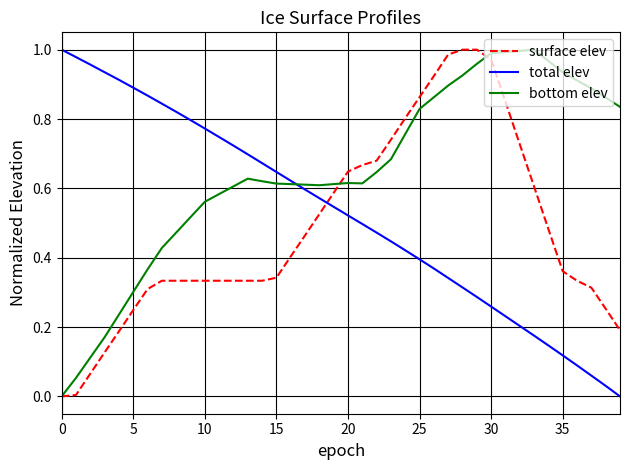

Which series has the largest total across all categories?

bottom elev